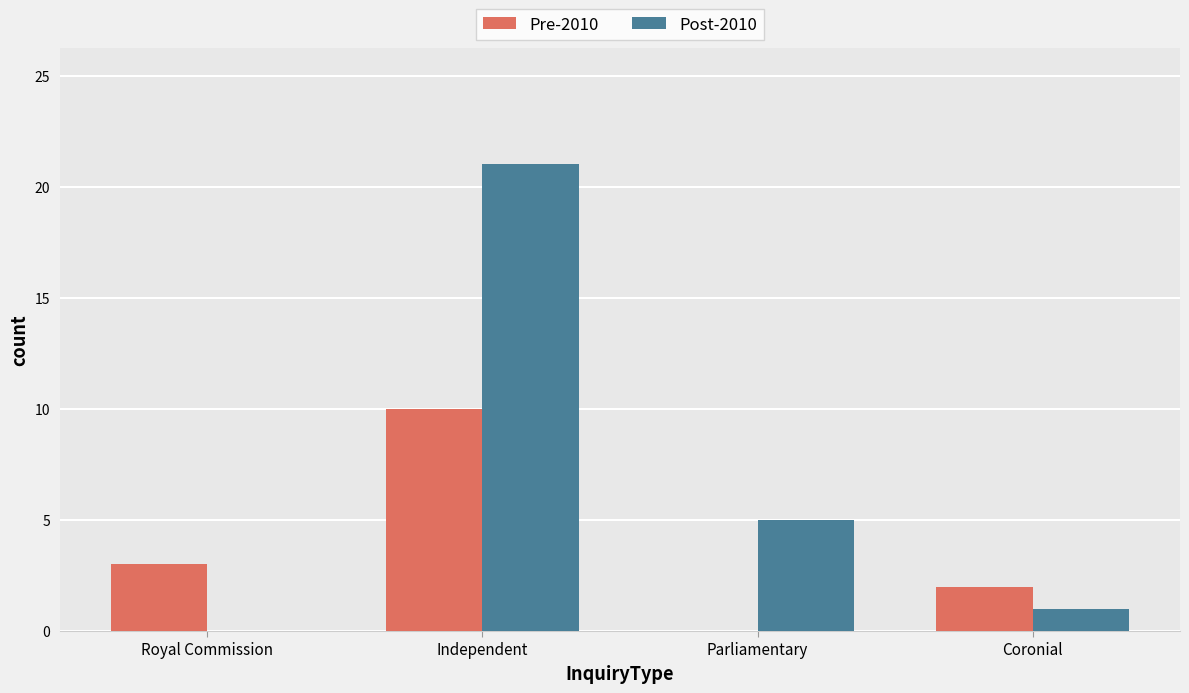

Which series has the largest total across all categories?

Post-2010